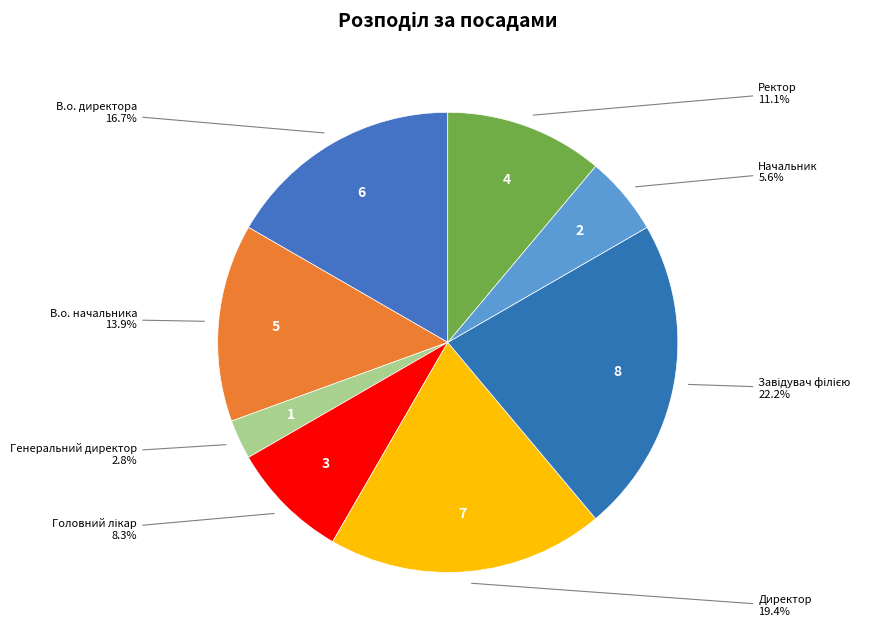

How many slices are in this pie chart?

8